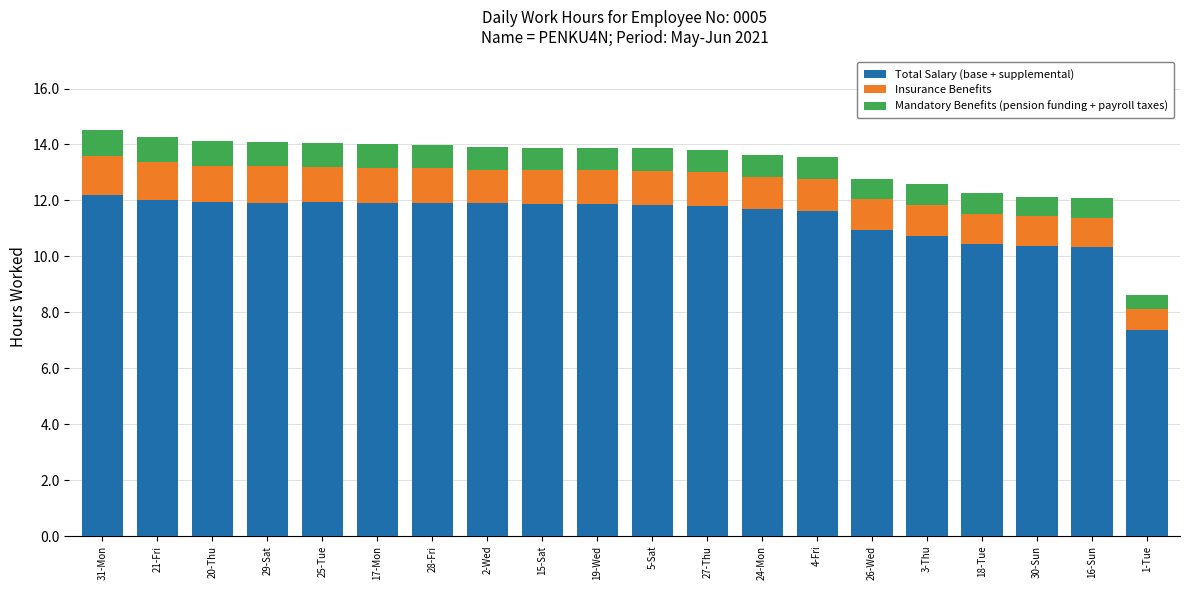

What is the total value across all series at 21-Fri?

14.3